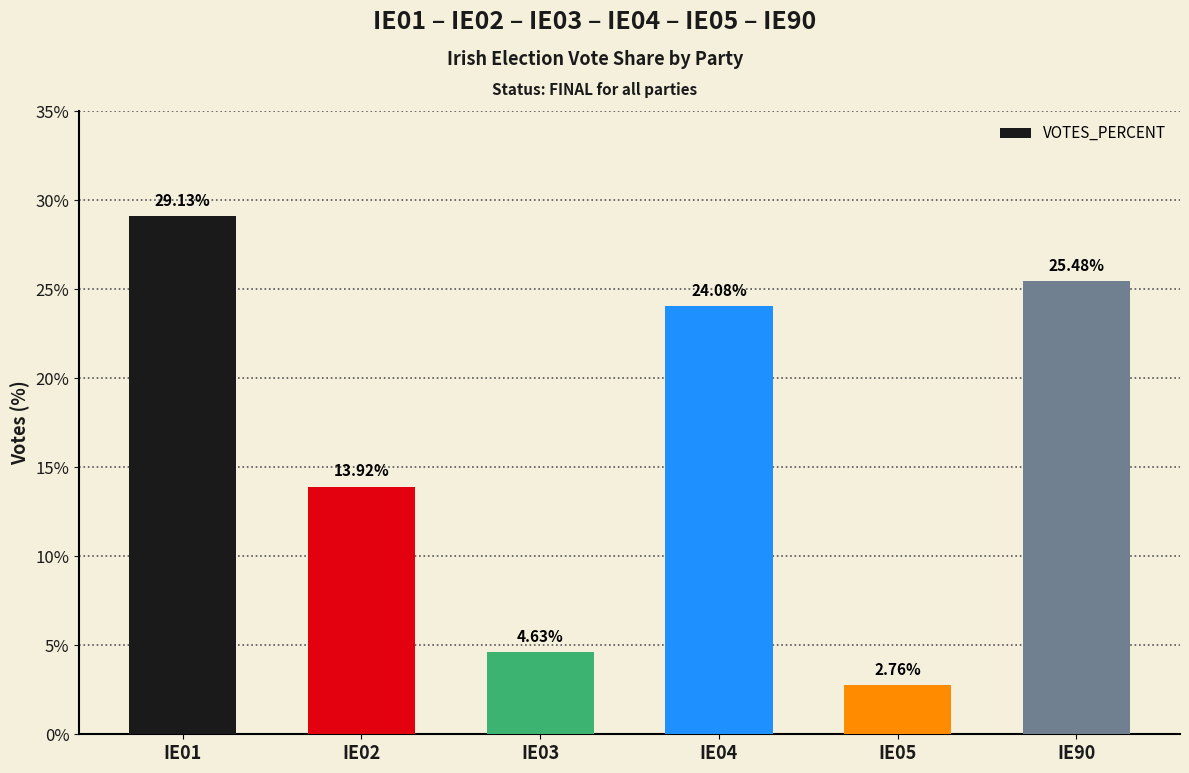

Which label corresponds to the smallest value in the chart?

IE05